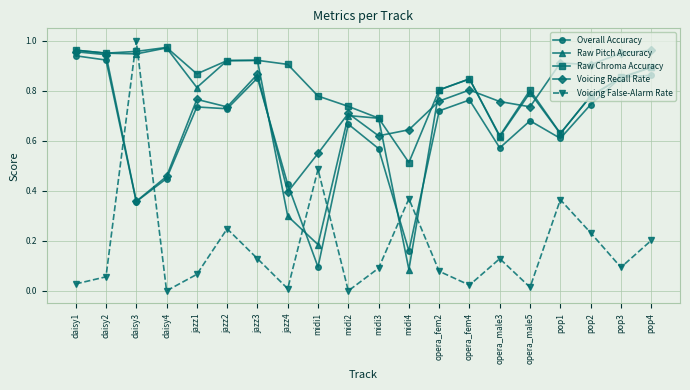

Where do Raw Chroma Accuracy and Voicing False-Alarm Rate first cross each other?

daisy2 and daisy3